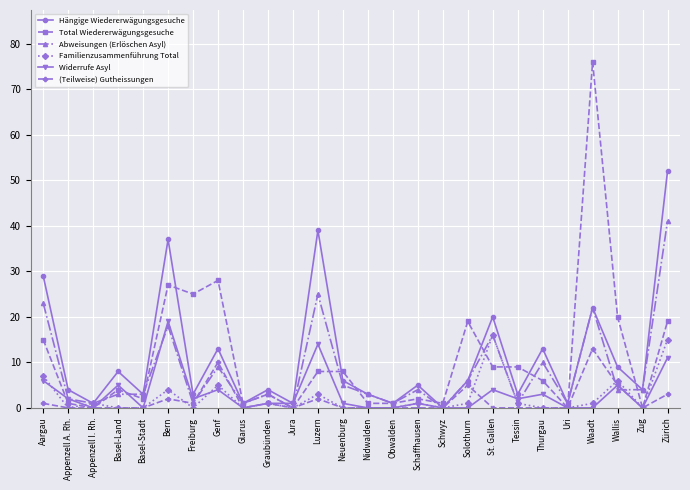

Is the value of Total Wiedererwägungsgesuche at Solothurn greater than the value of Abweisungen (Erlöschen Asyl) at Zug?

Yes